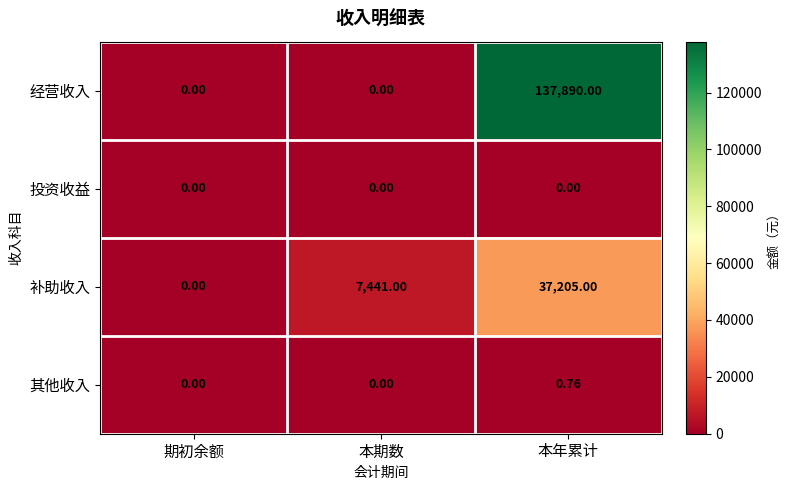

Which category has the highest value in the 补助收入 series?

本年累计